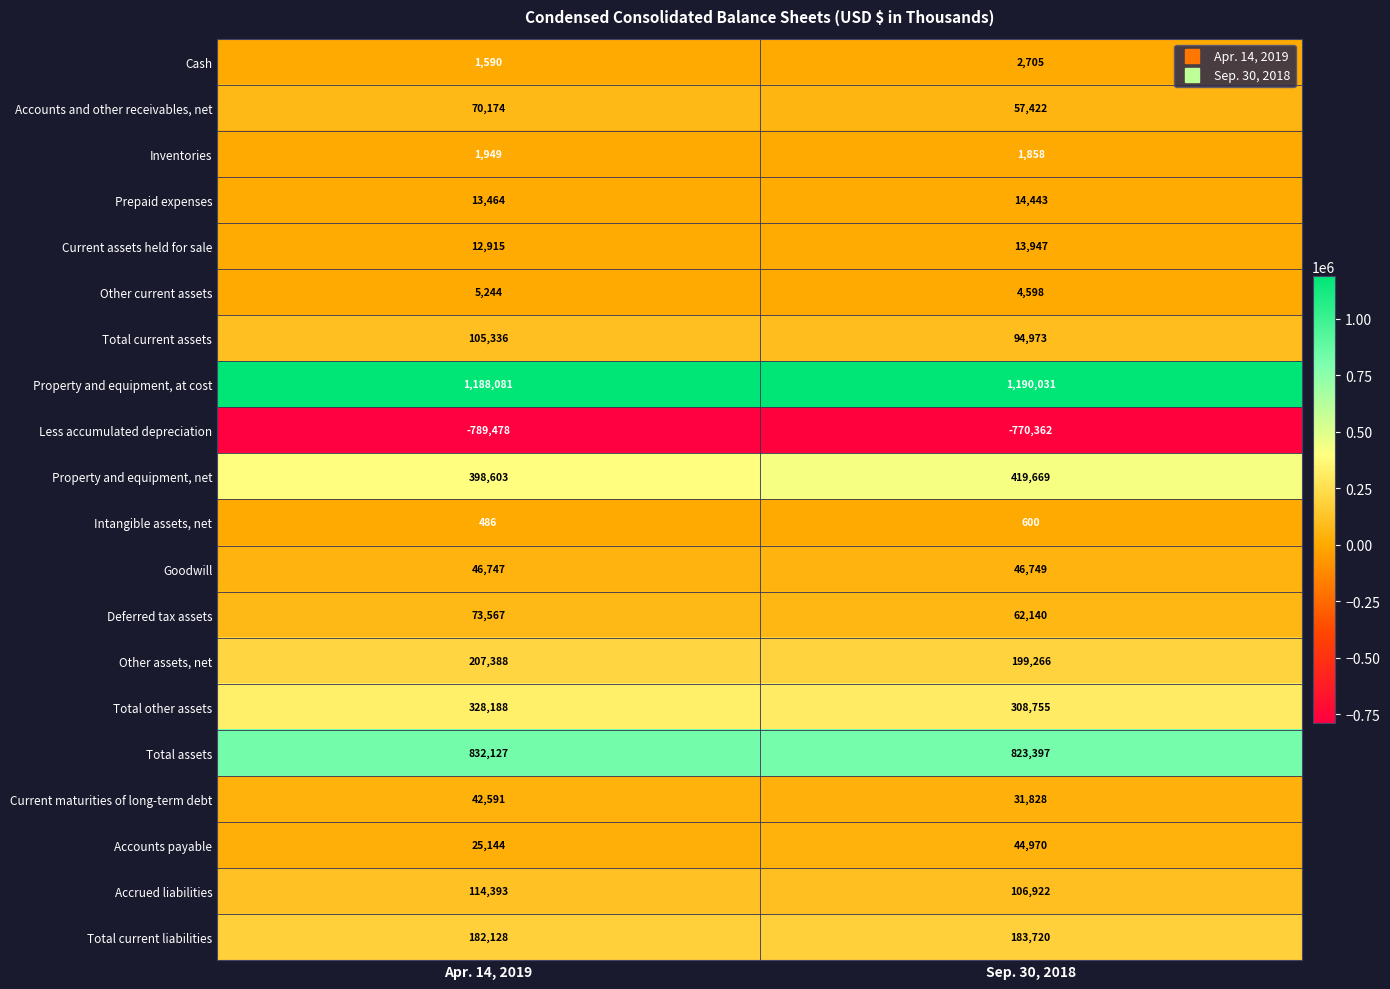

How many categories are shown in the chart?

2